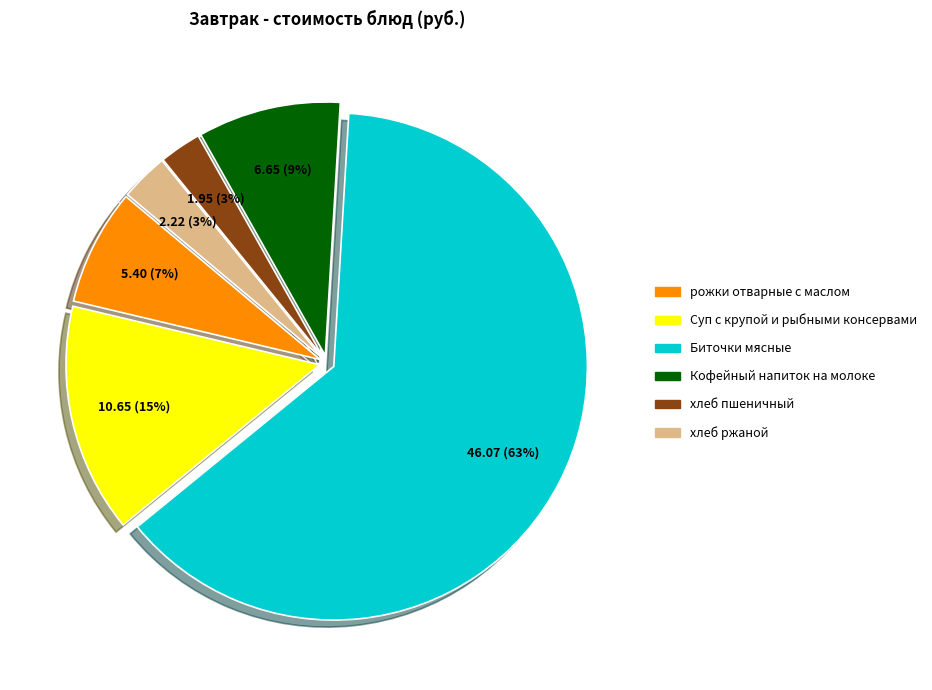

Is хлеб пшеничный the majority of the pie?

No